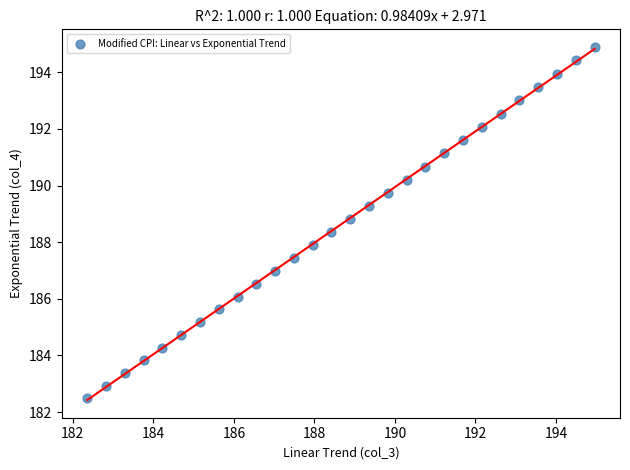

What is the range of Y values (max minus min)?

12.4